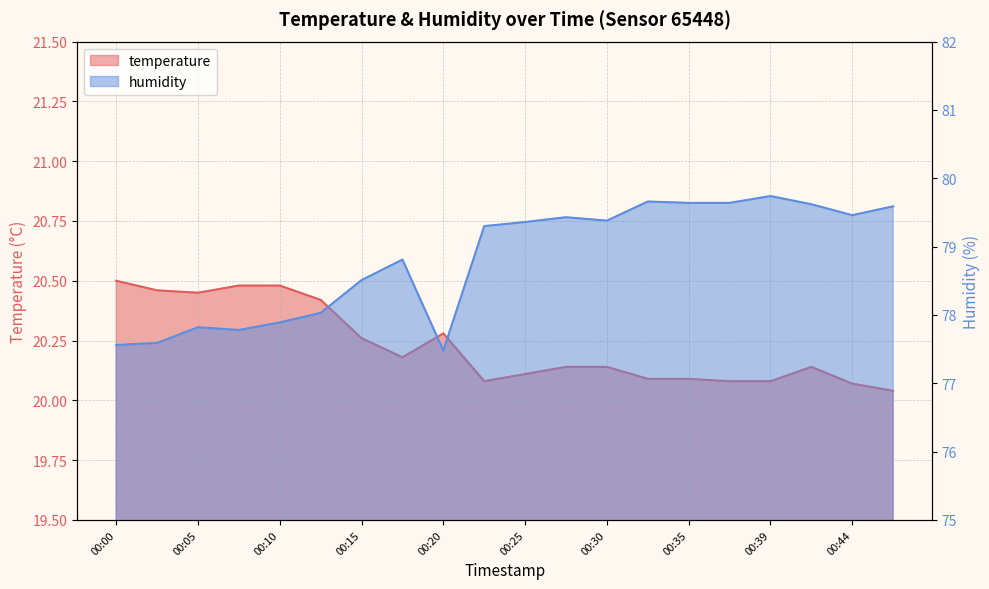

True or false: temperature and humidity intersect in this chart.

False